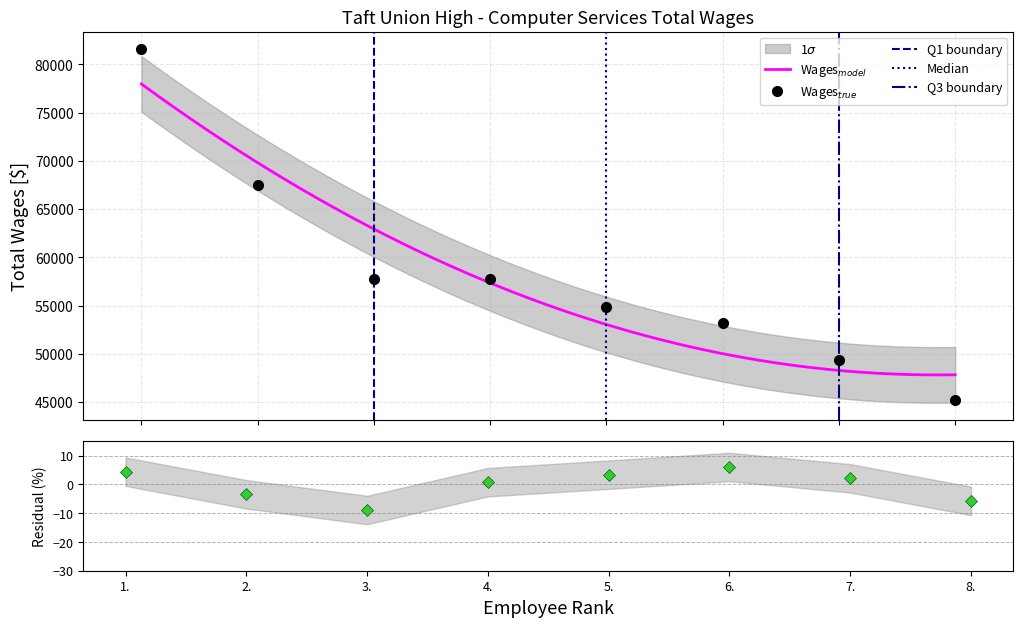

What is the sum of all values?

467291